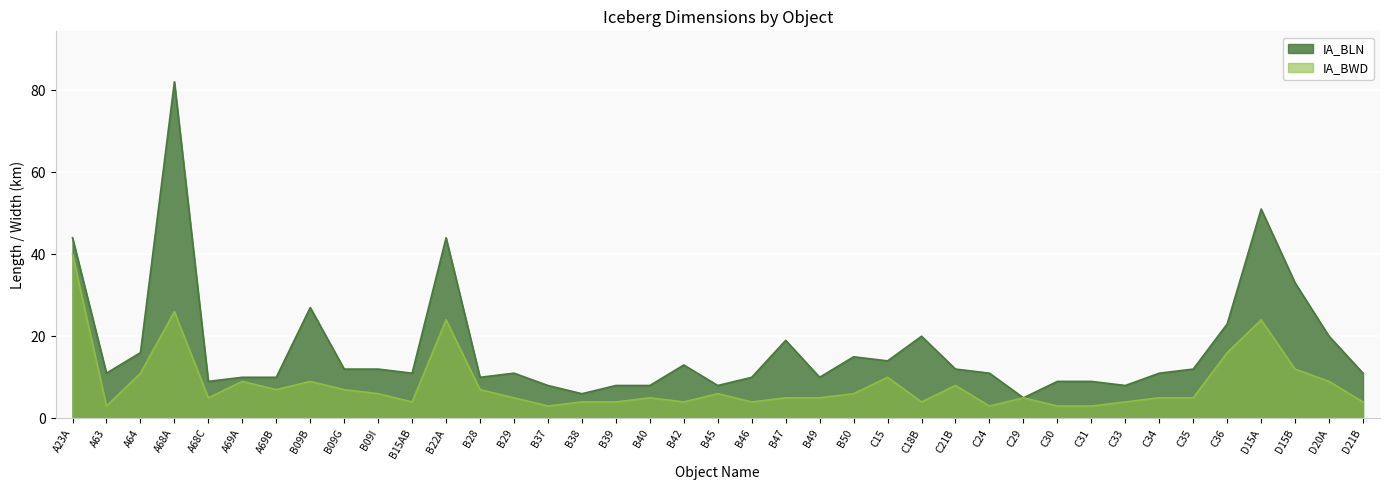

Is the value of IA_BWD at A23A greater than the value of IA_BLN at D15A?

No